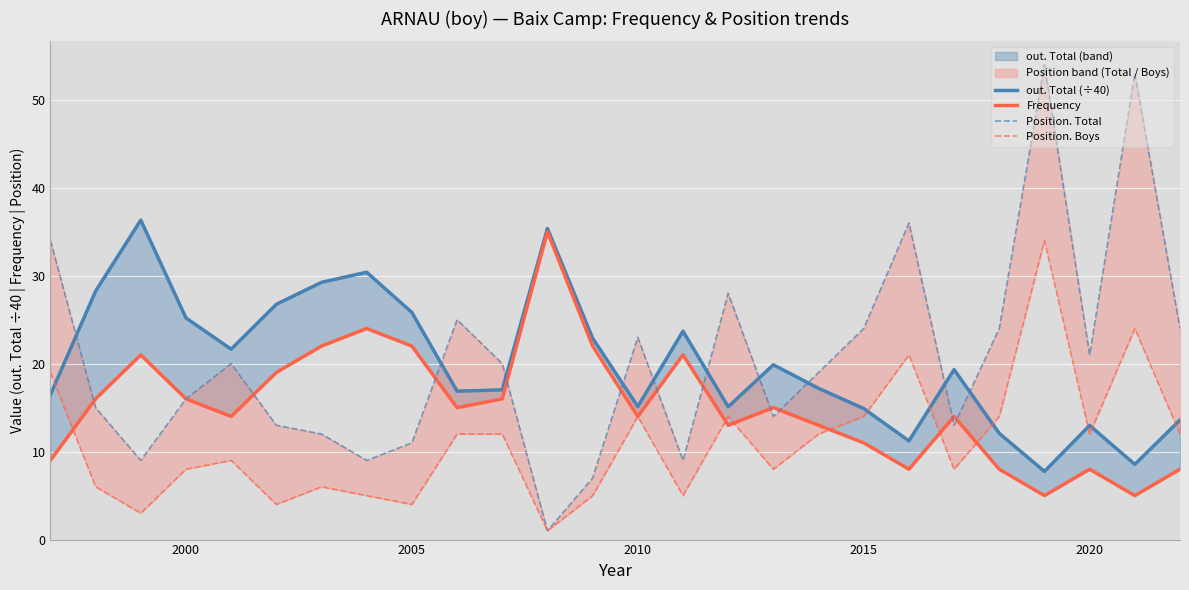

How many lines are shown in the chart?

4